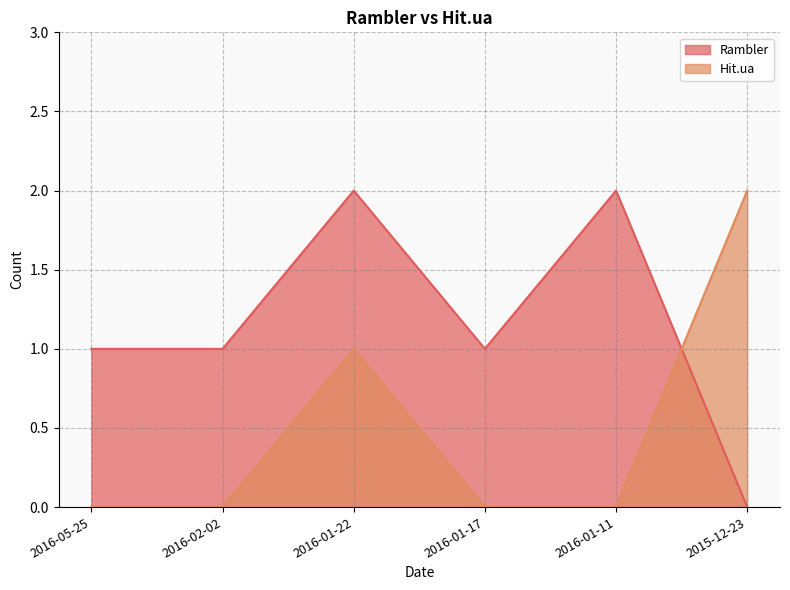

How many Hit.ua values are between 0 and 1?

5